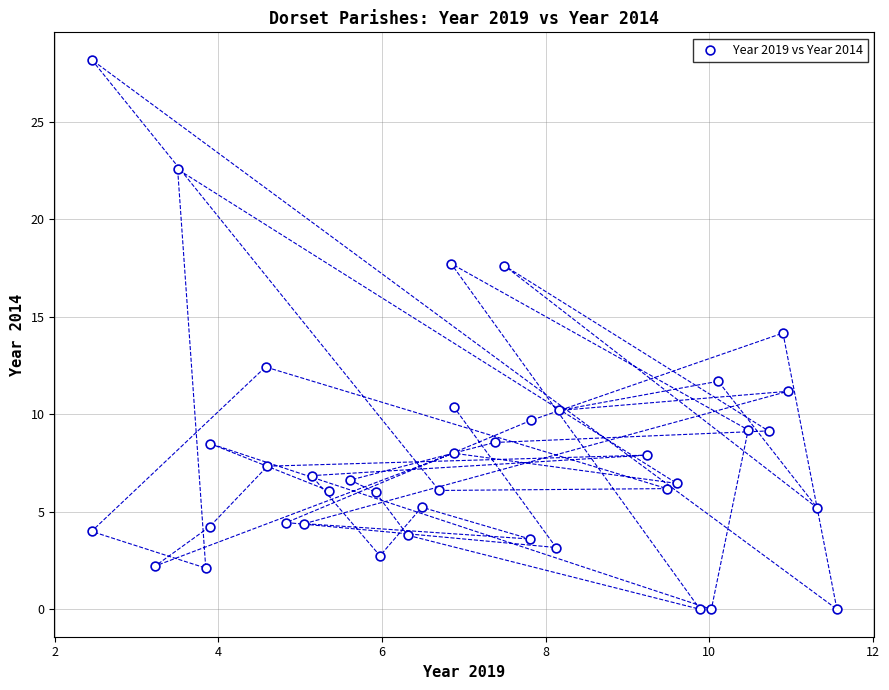

What is the range of X values (max minus min)?

9.1